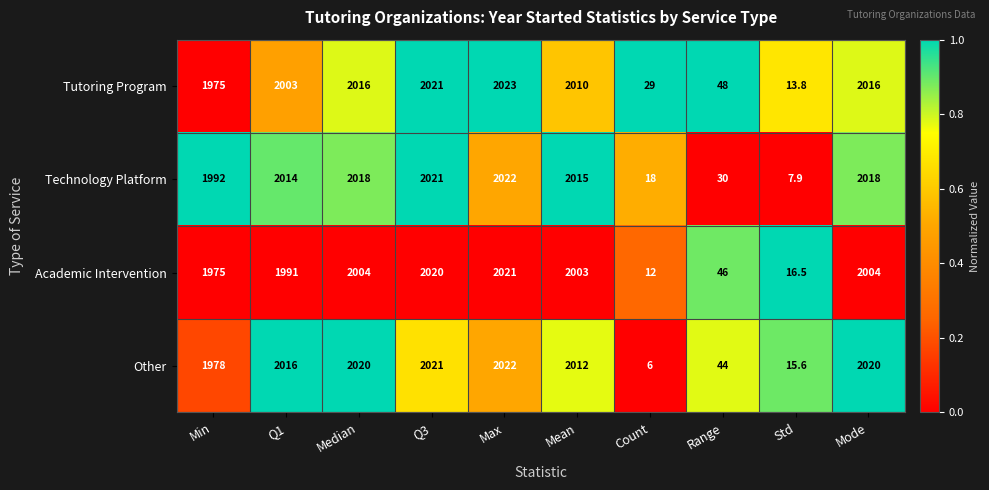

Which series has the widest spread of values?

Other